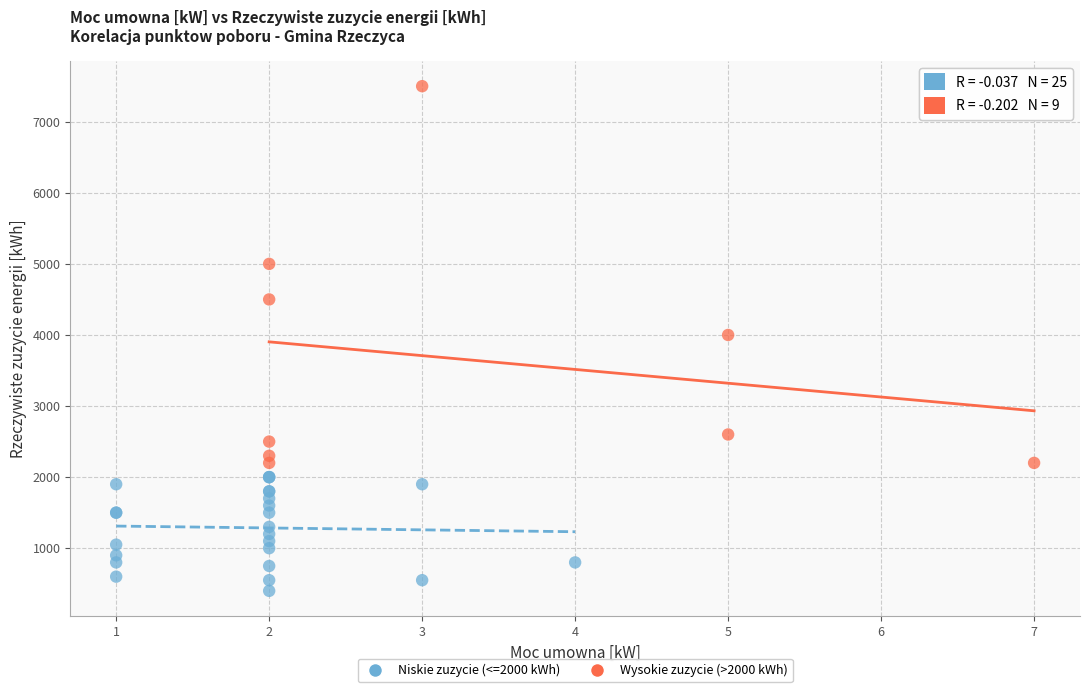

Which series reaches the maximum Y coordinate?

Wysokie zuzycie (>2000 kWh)